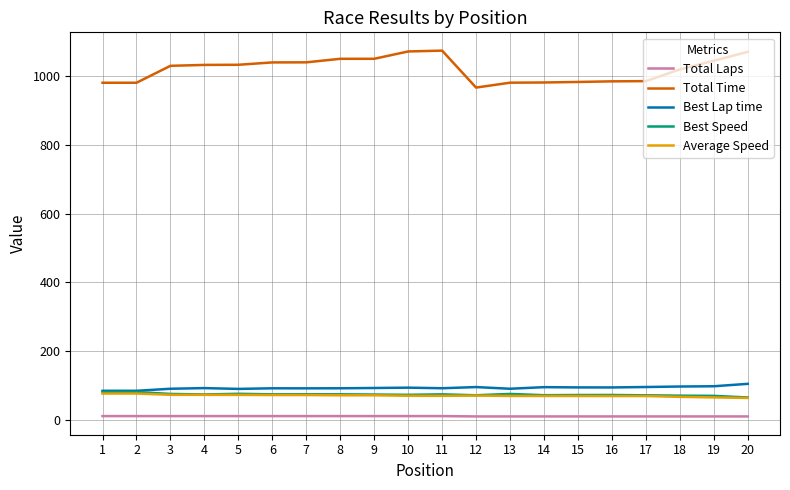

Which series has the widest spread of values?

Total Time